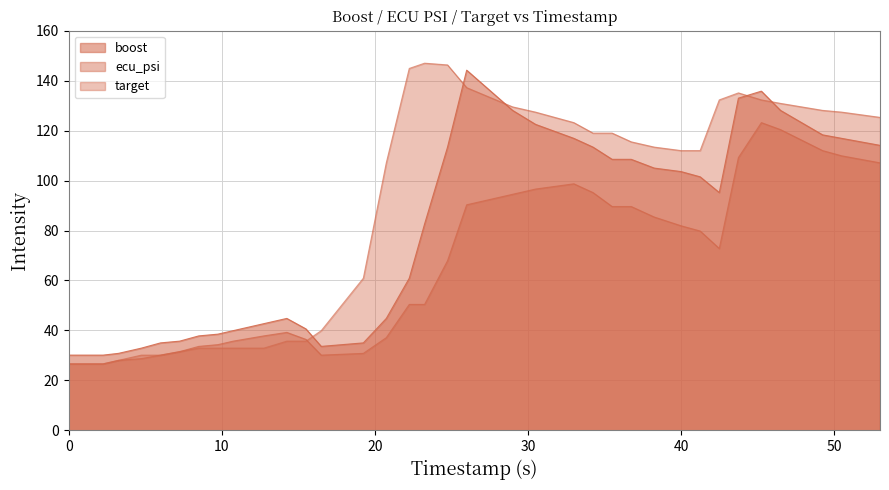

What is the greatest value displayed?

147.0